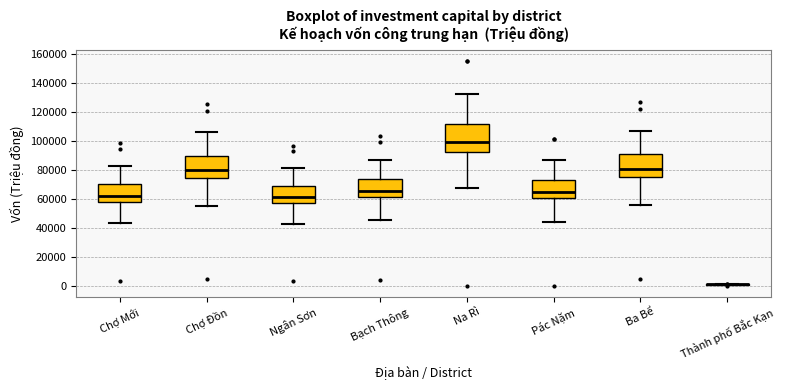

Reading left to right, read every box against the y-axis: the position of its median line, the range the box covers, and the ends of its whiskers. The values are not printed on the chart, so give them approximately, as read against the axis.

Chợ Mới: median 62000, box 58000 to 70000, whiskers 44000 to 82000
Chợ Đồn: median 80000, box 74000 to 90000, whiskers 56000 to 106000
Ngân Sơn: median 62000, box 58000 to 68000, whiskers 42000 to 82000
Bạch Thông: median 66000, box 60000 to 74000, whiskers 46000 to 86000
Na Rì: median 100000, box 92000 to 112000, whiskers 68000 to 132000
Pác Nặm: median 64000, box 60000 to 74000, whiskers 44000 to 86000
Ba Bể: median 80000, box 76000 to 90000, whiskers 56000 to 108000
Thành phố Bắc Kạn: box collapsed to a line at 0, whiskers 0 to 2000